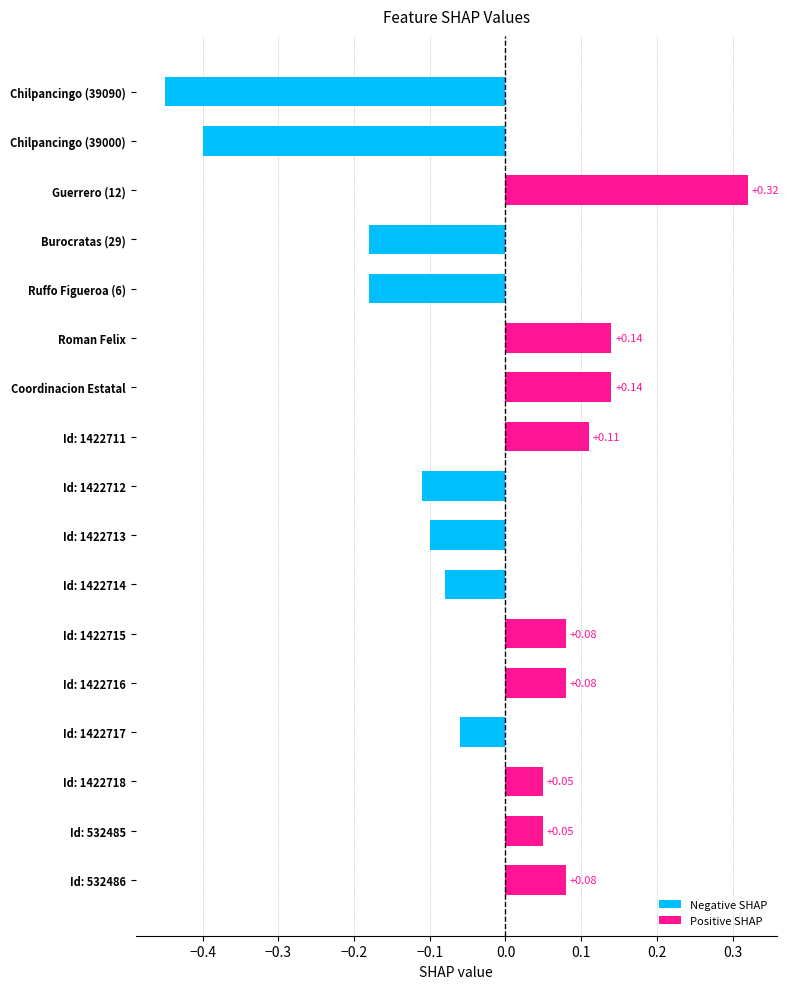

How many groups of bars are there?

17